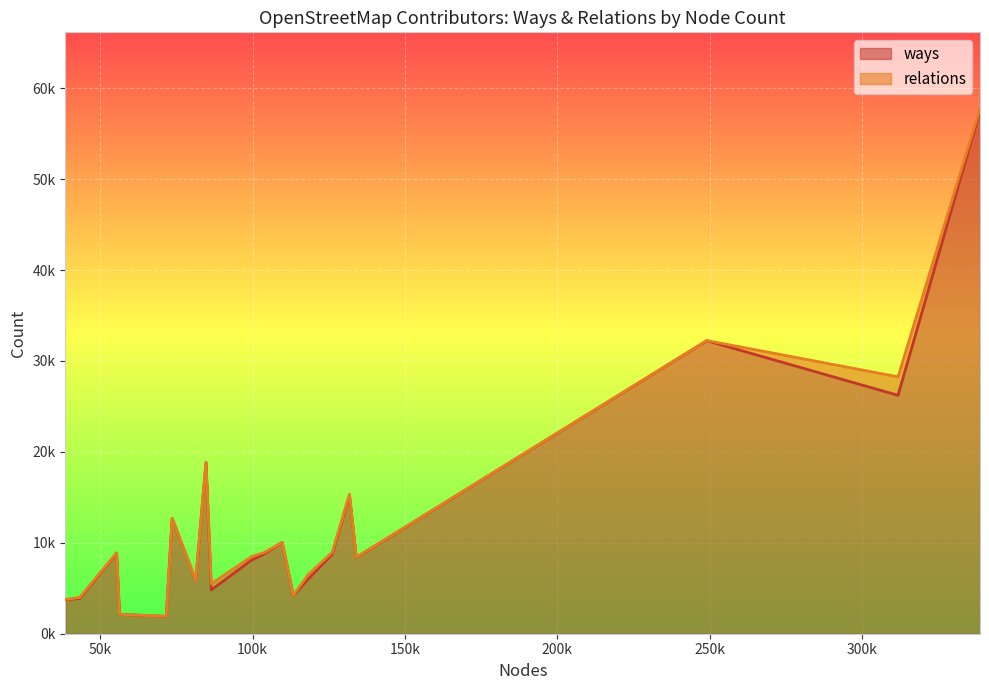

Does the chart display data point markers on the line(s)?

No